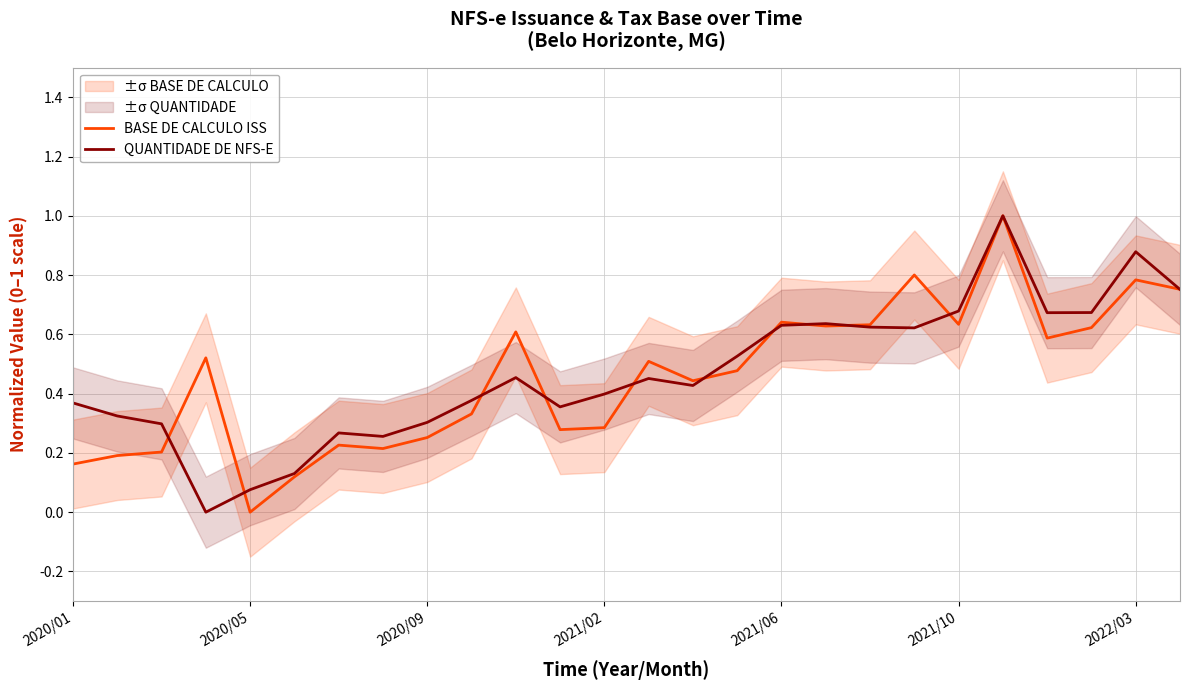

Reading right to left, extract all data points from this chart.

BASE DE CALCULO ISS: 0.8	0.8	0.6	0.6	1.0	0.6	0.8	0.6	0.6	0.6	0.5	0.4	0.5	0.3	0.3	0.6	0.3	0.3	0.2	0.2	0.1	0.0	0.5	0.2	0.2	0.2
QUANTIDADE DE NFS-E: 0.8	0.9	0.7	0.7	1.0	0.7	0.6	0.6	0.6	0.6	0.5	0.4	0.5	0.4	0.4	0.5	0.4	0.3	0.3	0.3	0.1	0.1	0.0	0.3	0.3	0.4